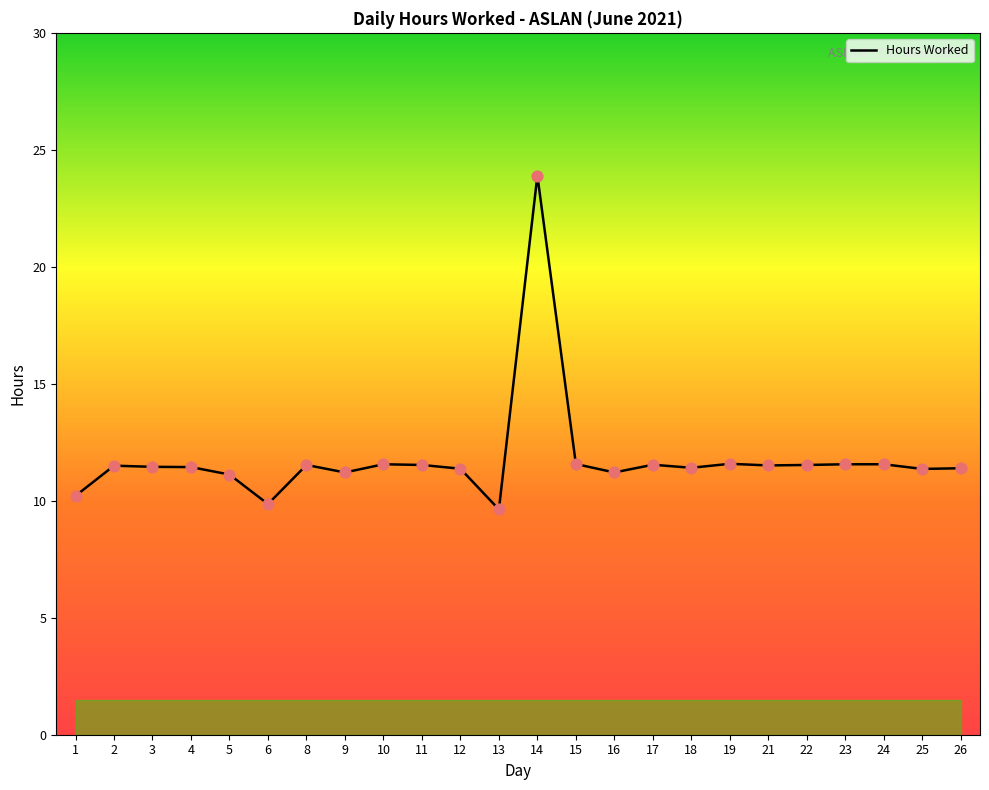

What is the change in value from 5 to 10?

+0.4